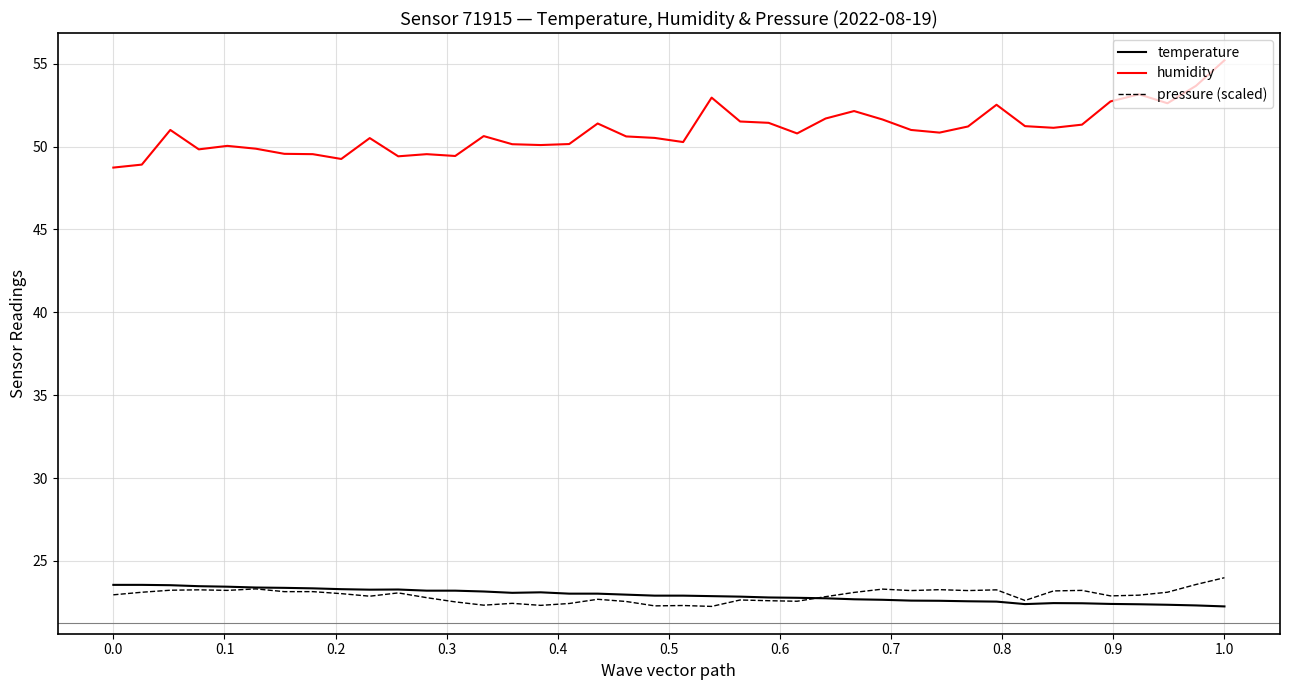

Which series has the largest total across all categories?

humidity